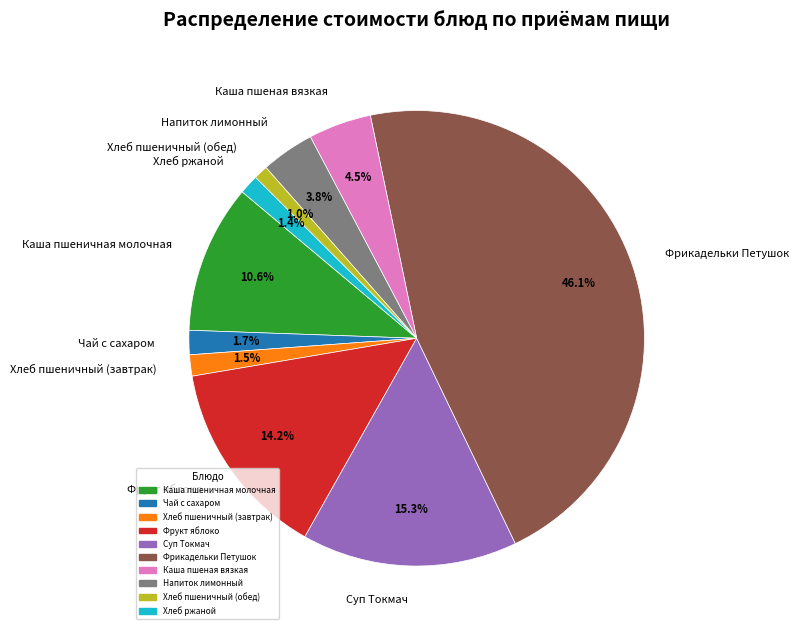

Which category has the biggest portion of the pie?

Фрикадельки Петушок